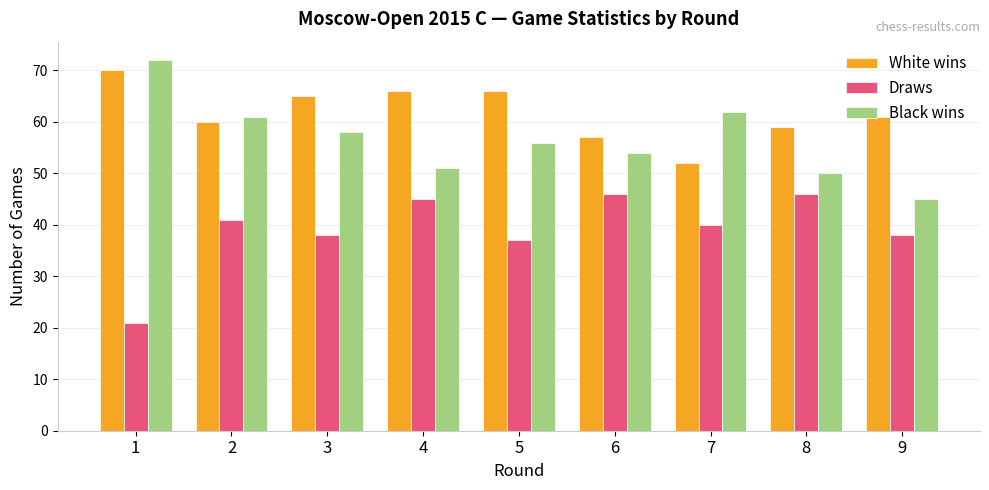

Which series changed the most between 5 and 9?

Black wins